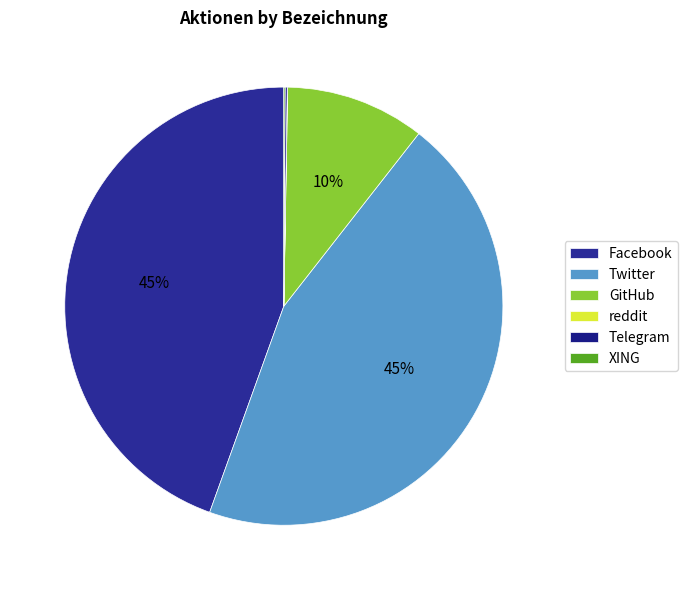

To the nearest percent, what is the difference between the largest and smallest slice percentages?

45%